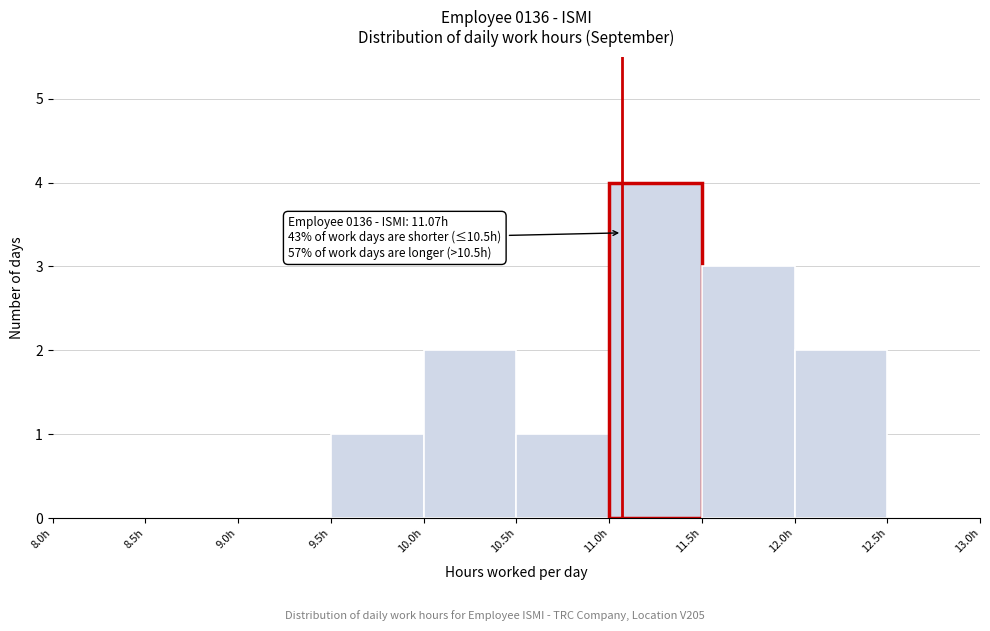

Over which range of the x-axis is the bar tallest?

11.0 to 11.5